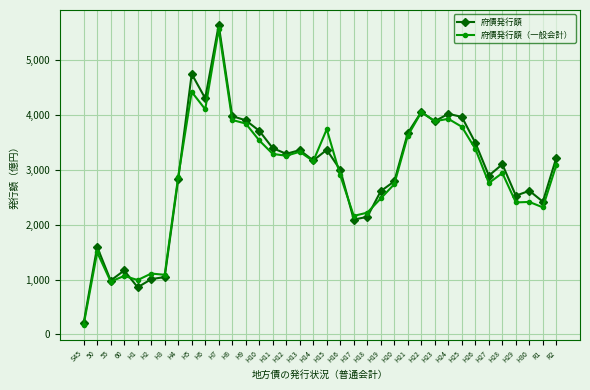

Which series has the largest total across all categories?

府債発行額